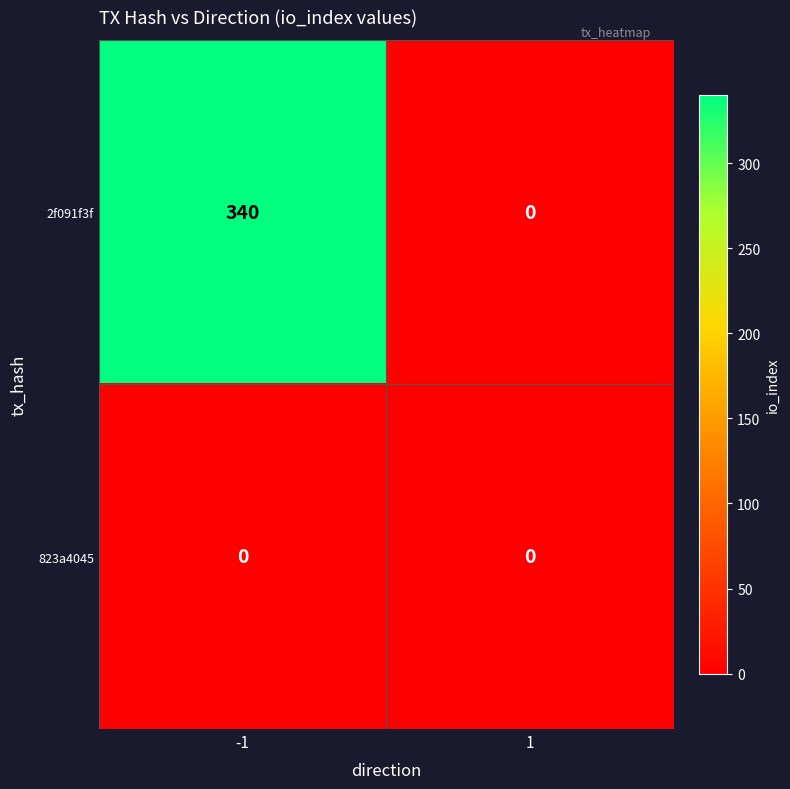

Which series has the largest range (max minus min)?

2f091f3f